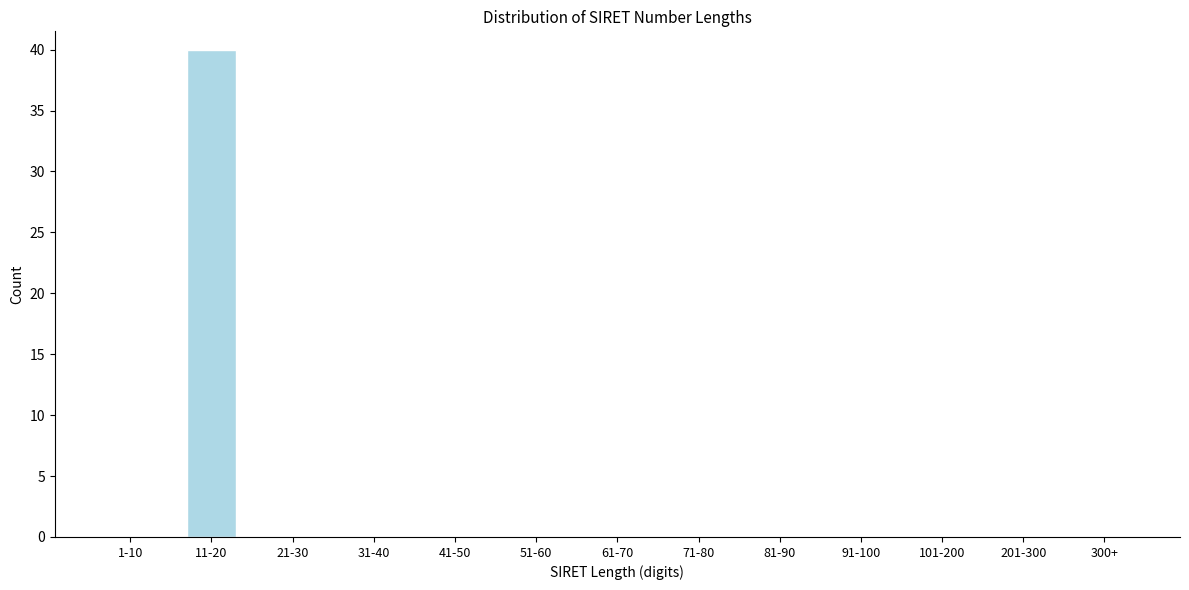

Reading right to left, extract all data points from this chart.

300+=0	201-300=0	101-200=0	91-100=0	81-90=0	71-80=0	61-70=0	51-60=0	41-50=0	31-40=0	21-30=0	11-20=40	1-10=0